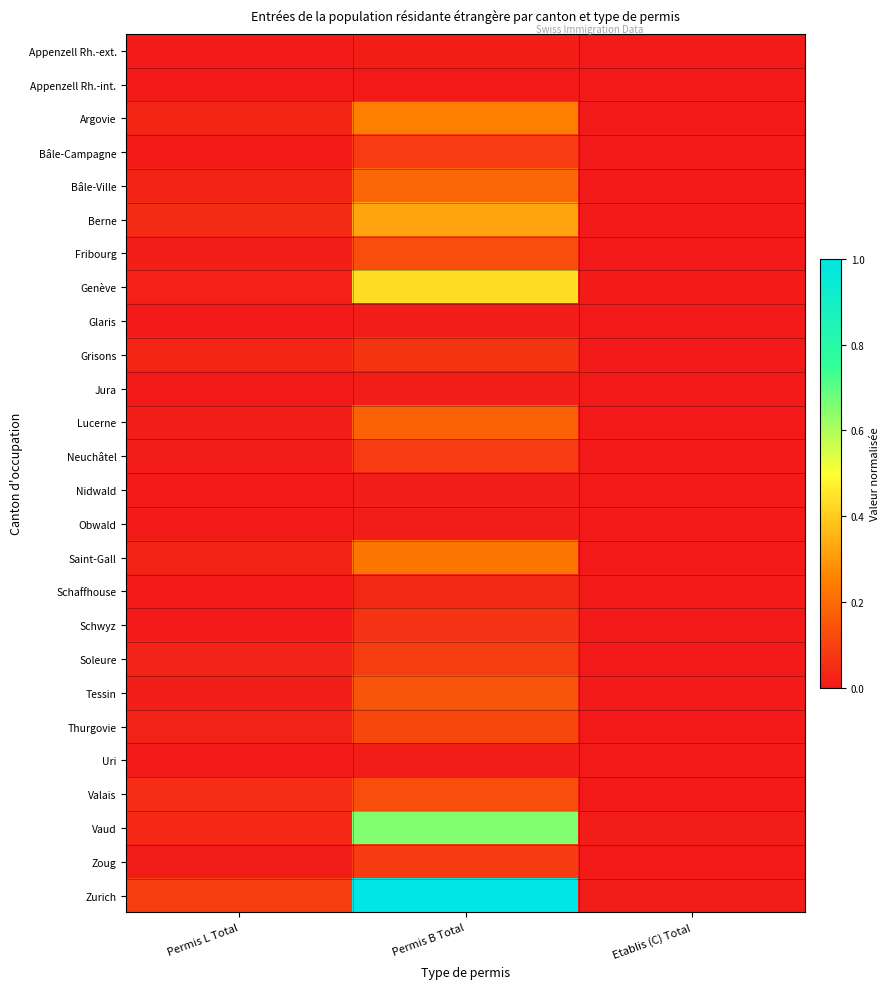

Which series has the largest total across all categories?

Zurich